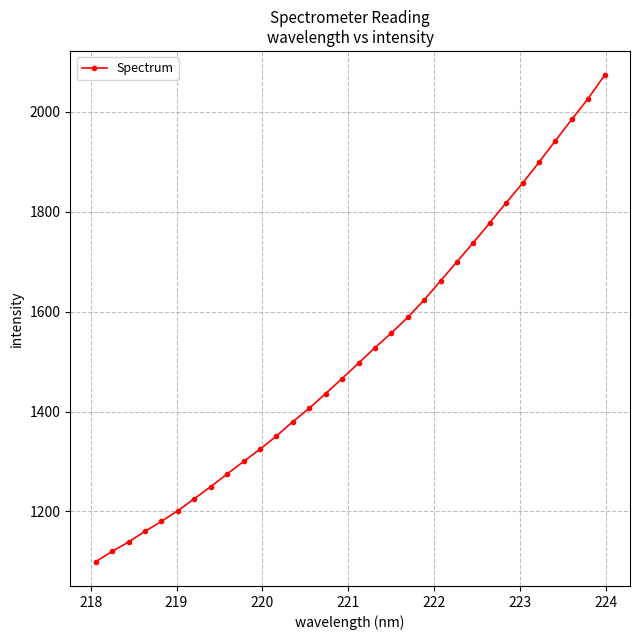

Does the chart display data point markers on the line(s)?

Yes